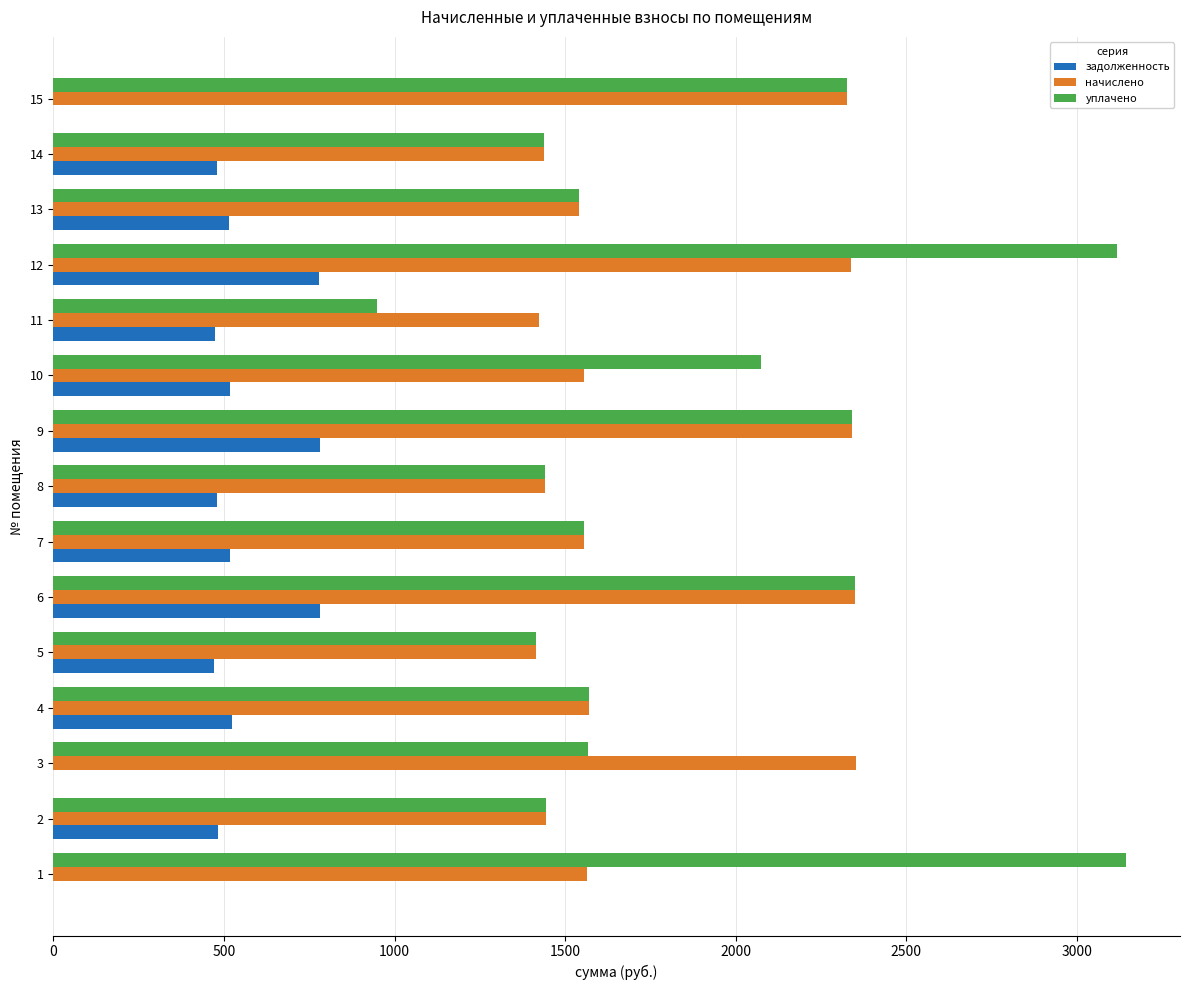

What is the sum of the начислено values at 10 and 8?

2997.5